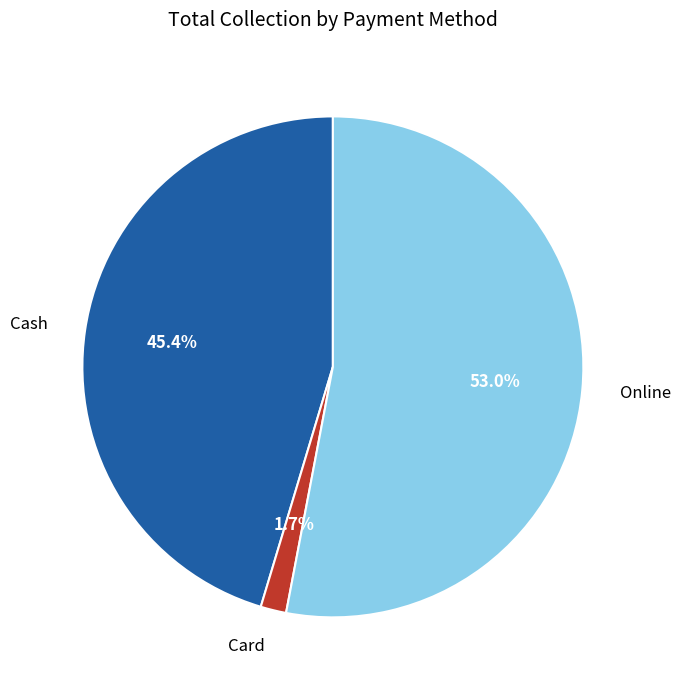

To the nearest percent, what percentage of the pie is Cash?

45%